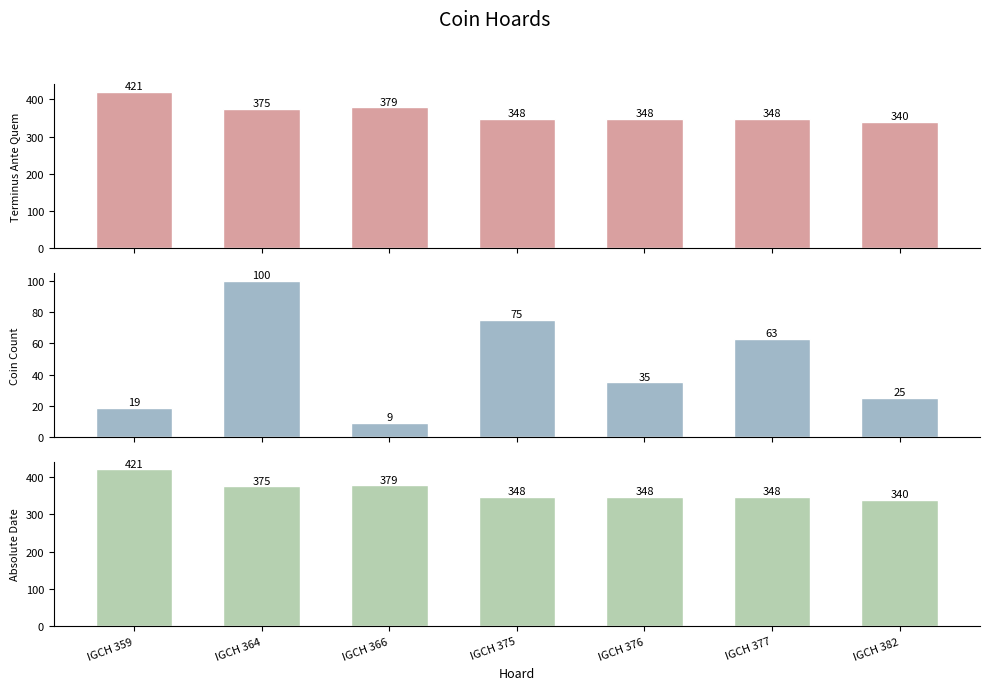

At which category is the sum across all series the highest?

IGCH 359